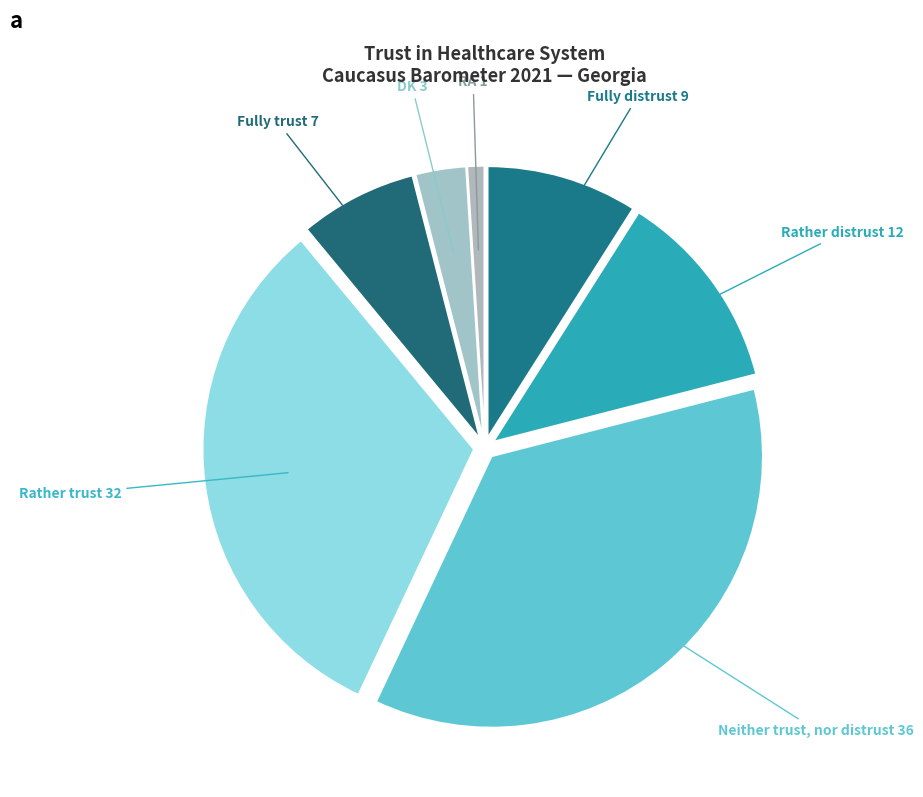

Which category has the smallest portion of the pie?

RA